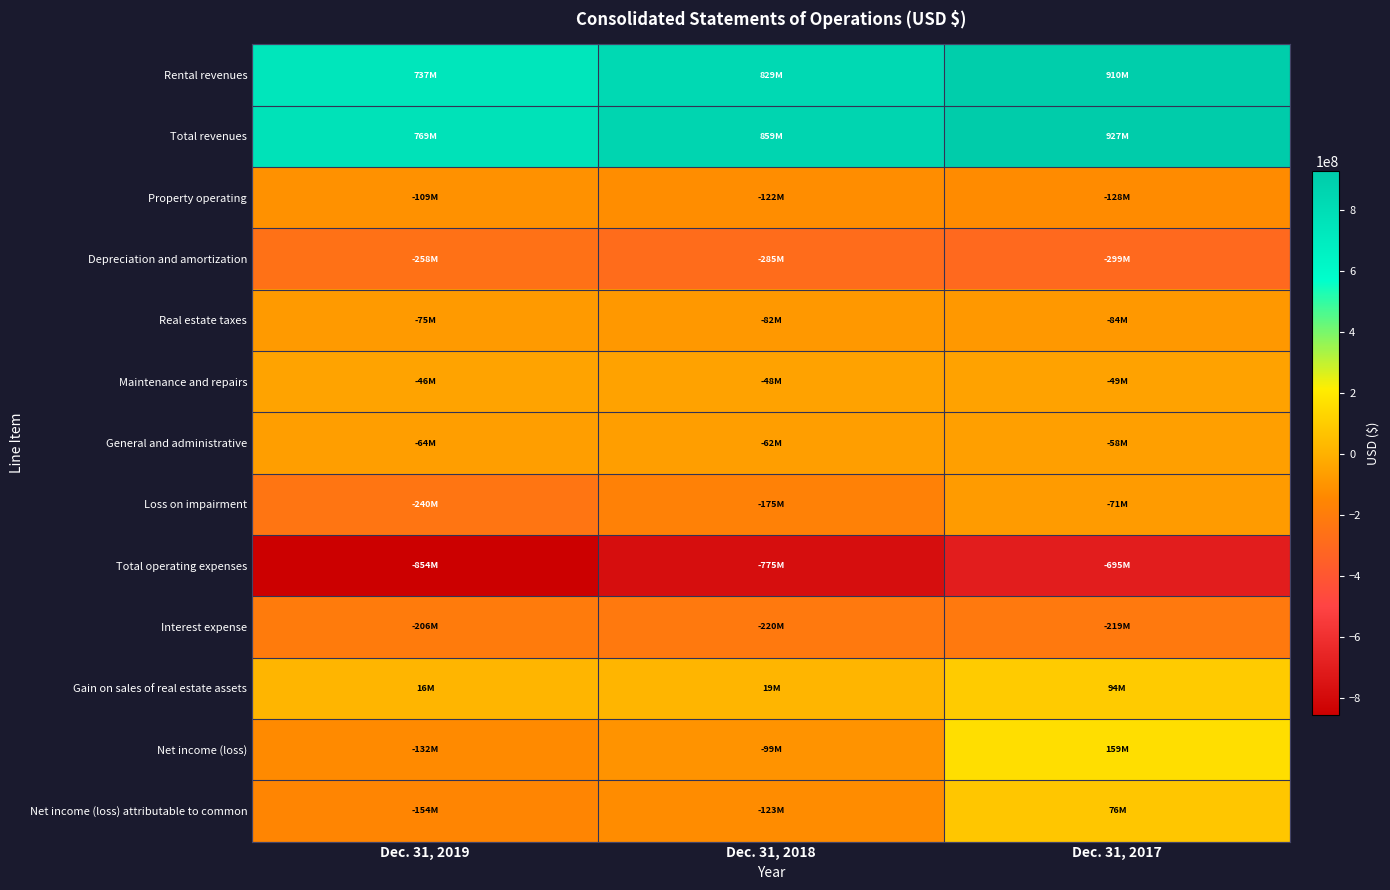

Rank the series by their maximum value, from highest to lowest.

Total revenues, Rental revenues, Net income (loss), Gain on sales of real estate assets, Net income (loss) attributable to common, Maintenance and repairs, General and administrative, Loss on impairment, Real estate taxes, Property operating, Interest expense, Depreciation and amortization, Total operating expenses